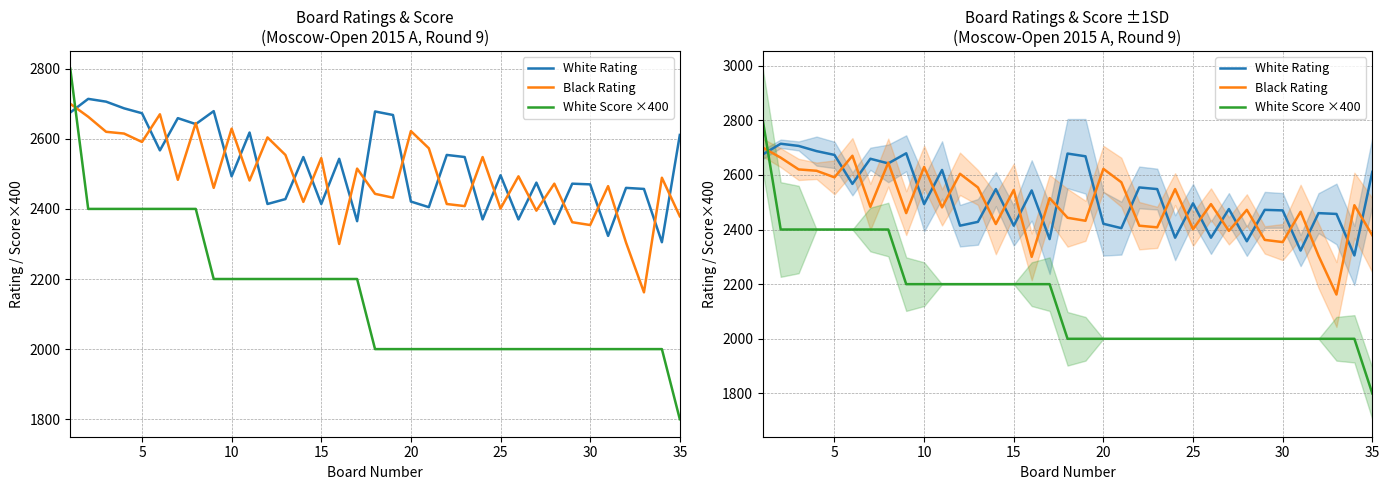

What is the difference between the maximum and minimum values in the White Rating series?

409